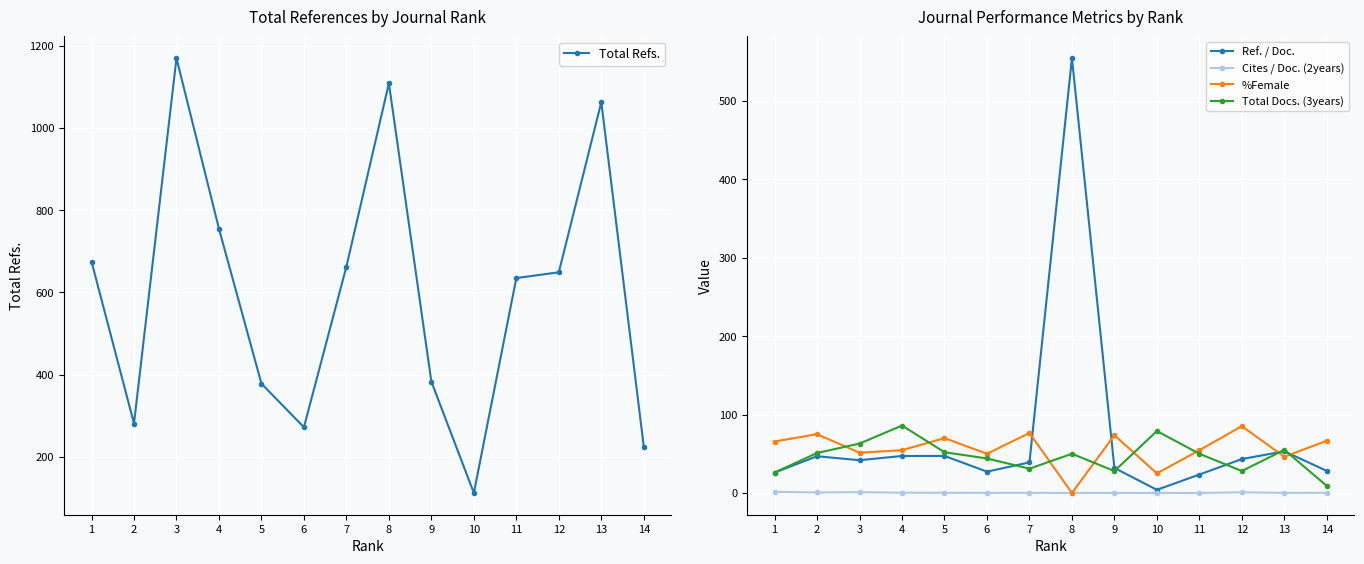

How many interior local peaks does the Total Docs. (3years) series have?

4